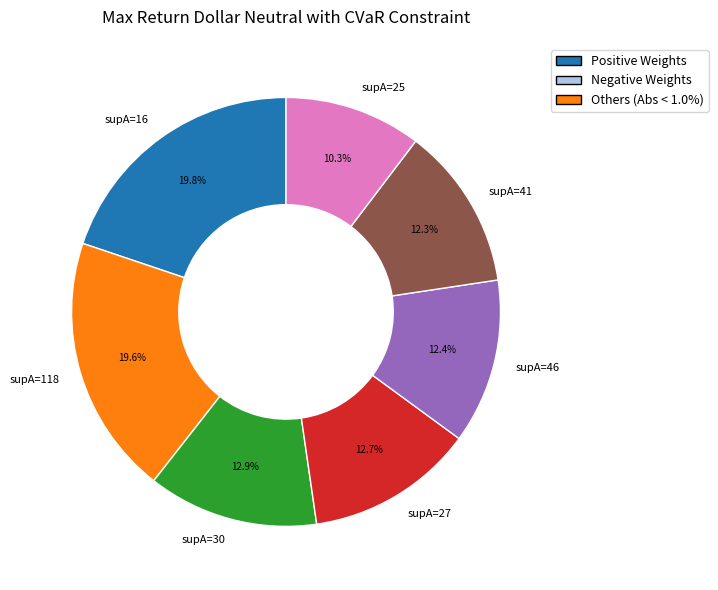

What is the smallest slice in the pie chart?

supA=25